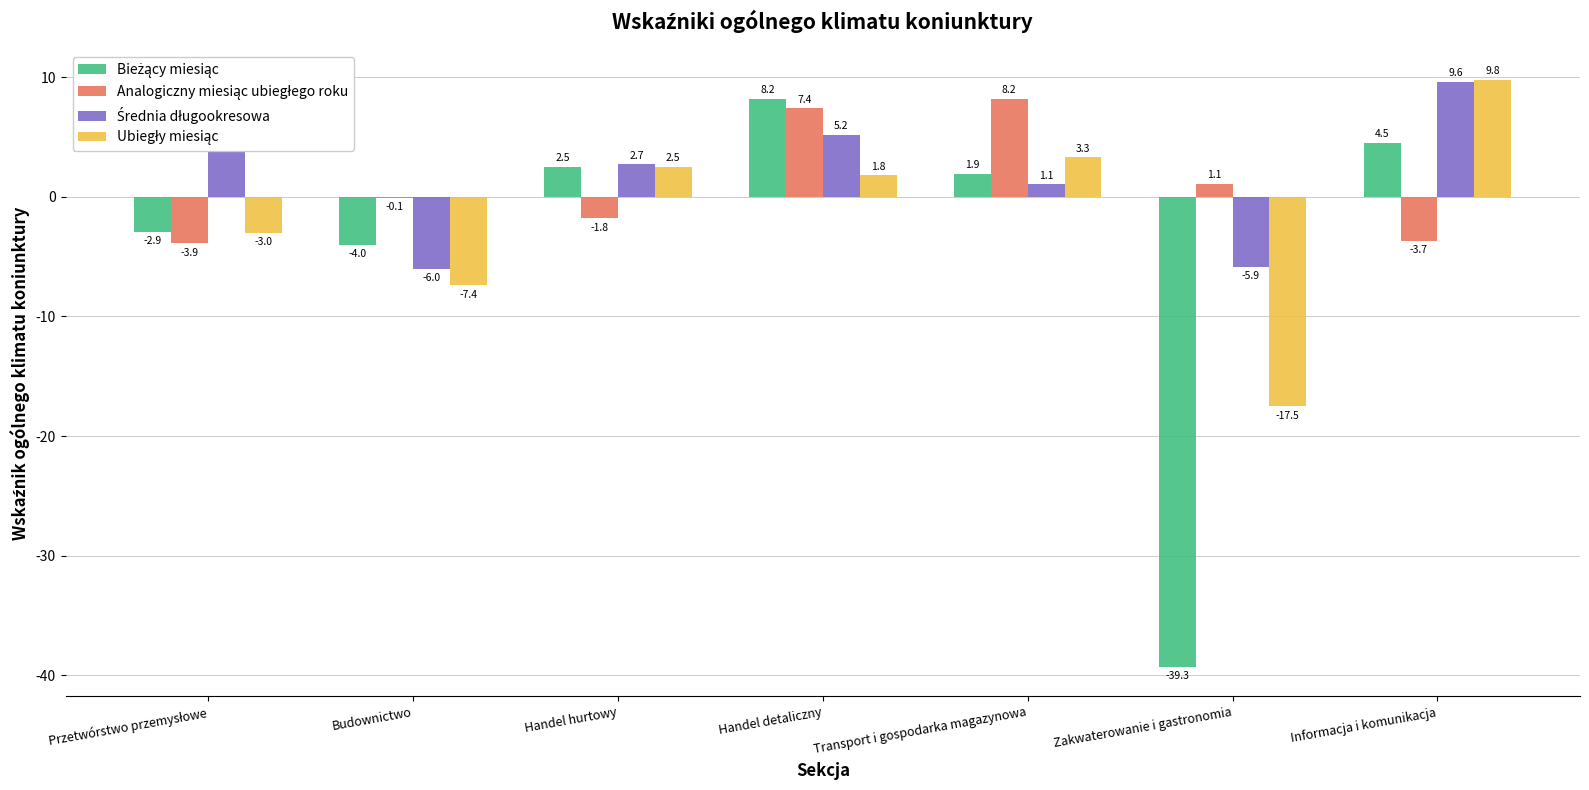

How many series are shown in this chart?

4